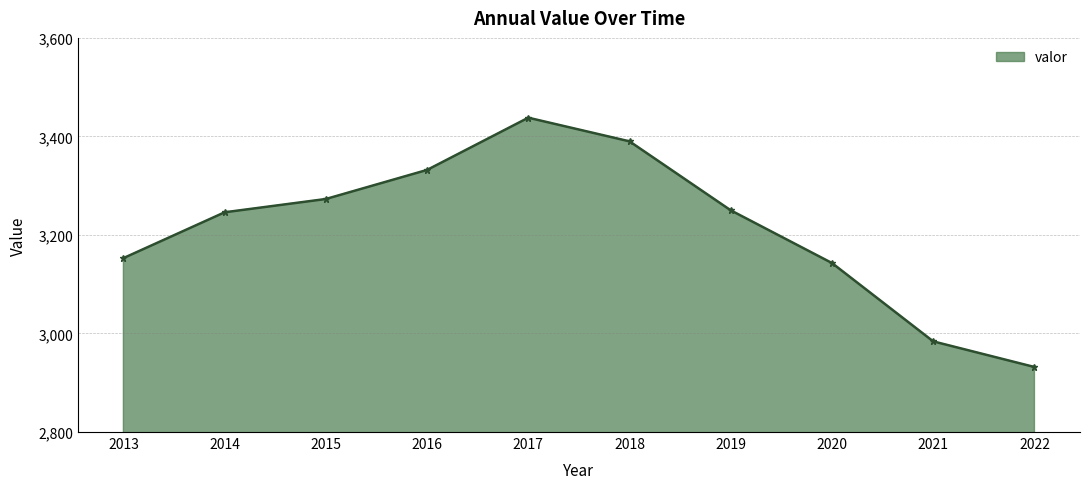

How many distinct data groups are displayed?

1